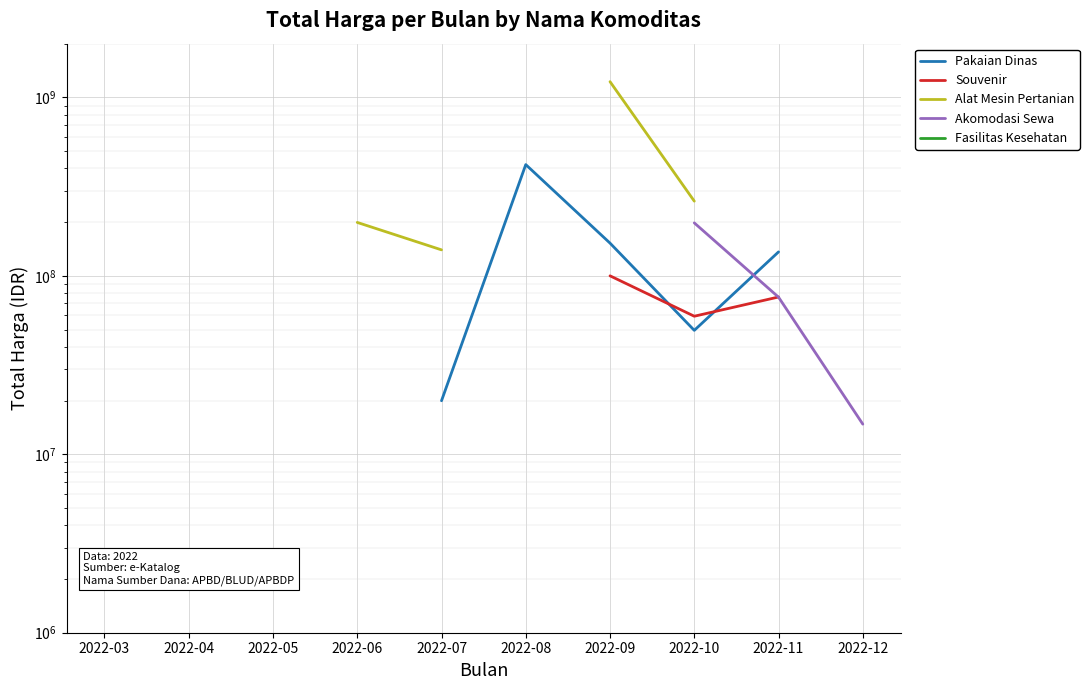

At which label does Souvenir reach its peak?

2022-03